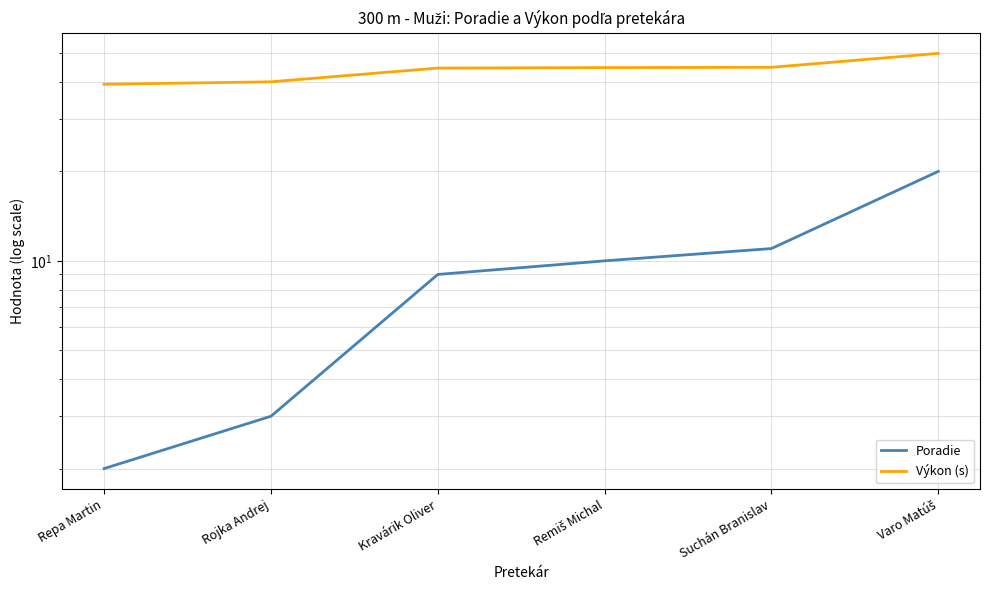

Reading left to right, extract all data points from this chart.

Poradie: 2.0	3.0	9.0	10.0	11.0	20.0
Výkon (s): 39.3	40.0	44.5	44.7	44.8	49.9